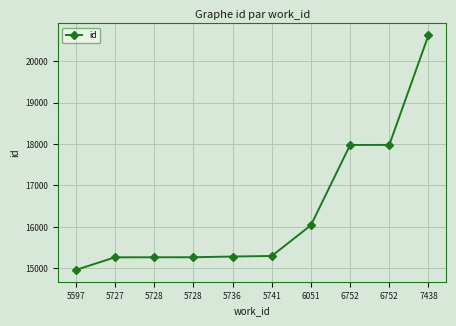

Reading left to right, extract all data points from this chart.

5597=14959	5727=15265	5728=15266	5728=15267	5736=15284	5741=15297	6051=16040	6752=17979	6752=17980	7438=20631